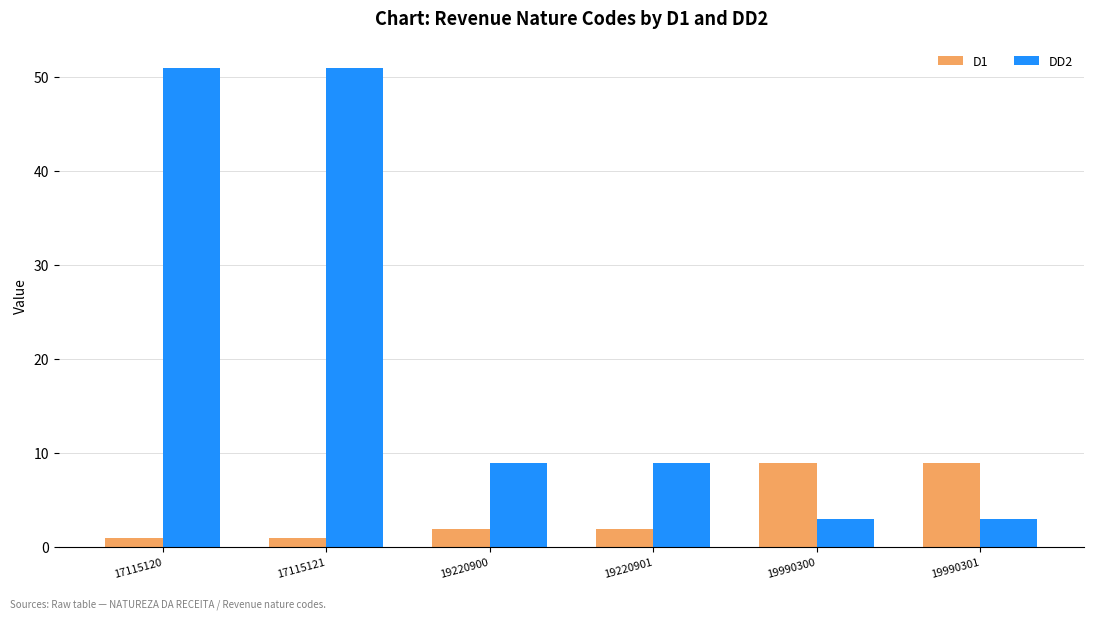

What is the highest value of the DD2 series?

51